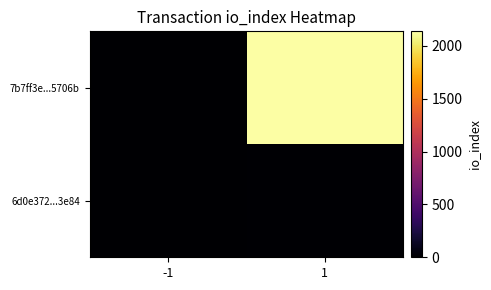

Which series has the widest spread of values?

7b7ff3e...5706b